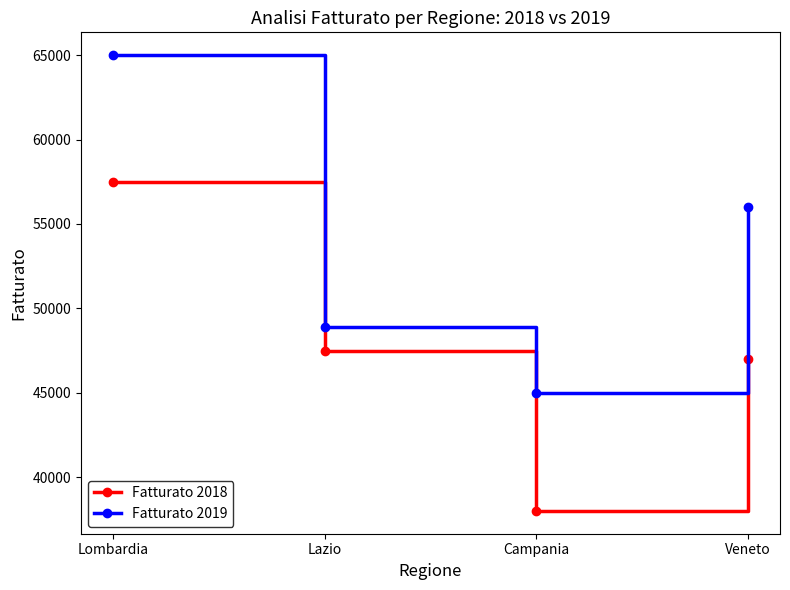

How many interior local valleys does the Fatturato 2018 series have?

1